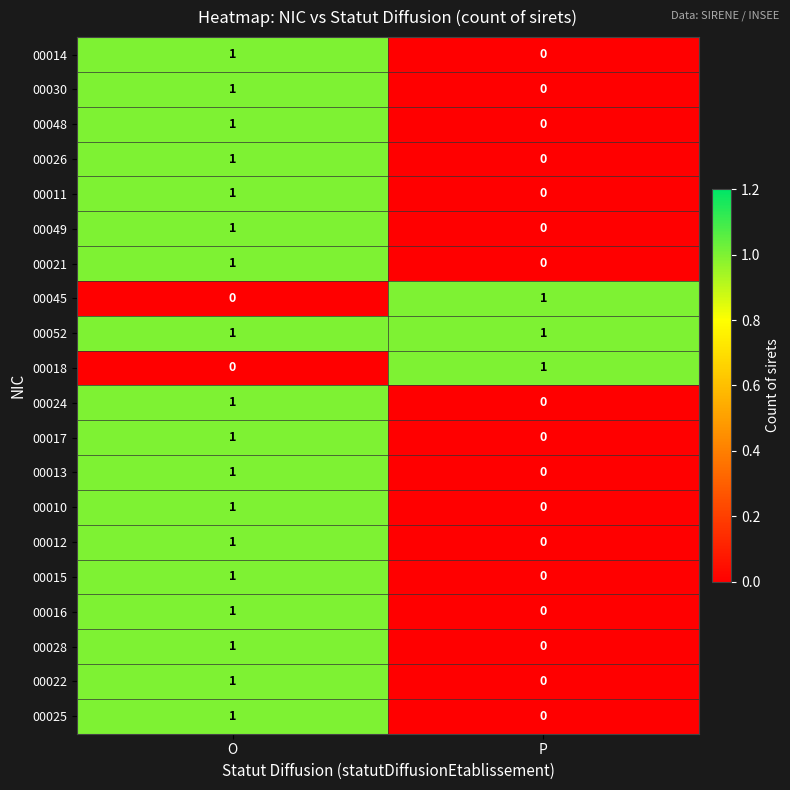

Count the number of data series in this chart.

20